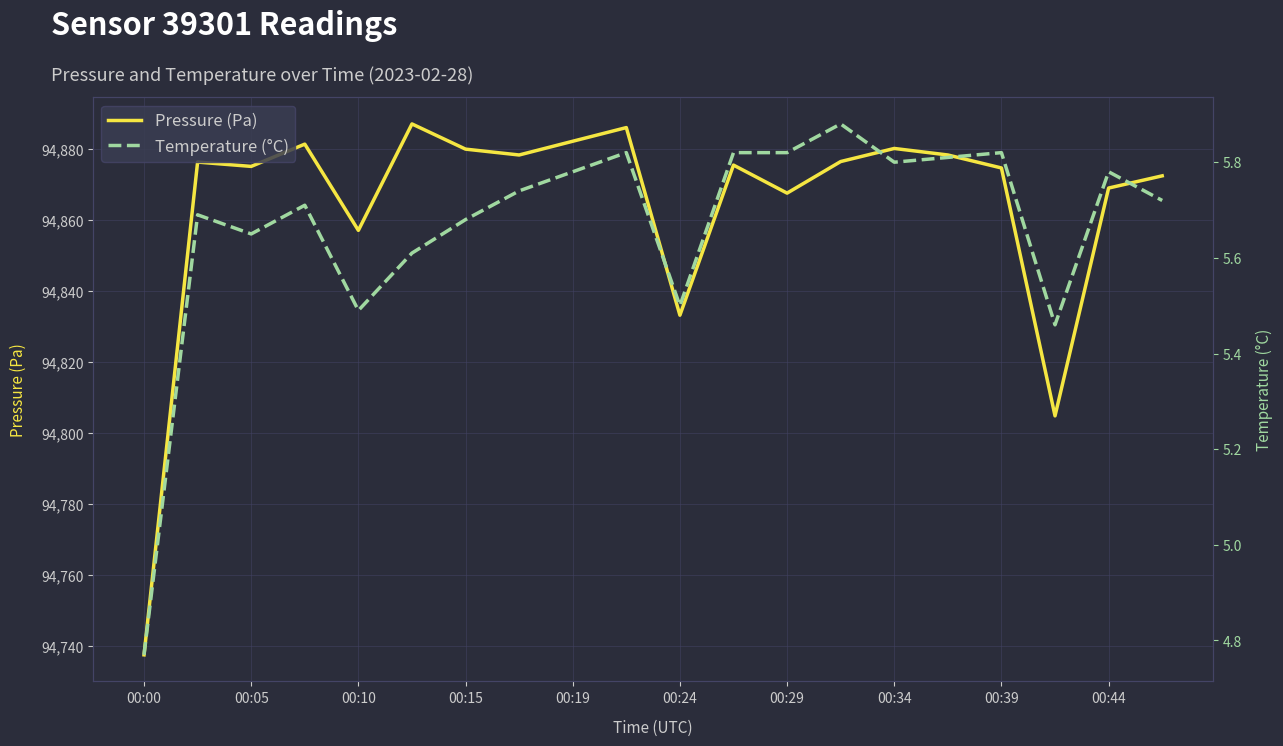

True or false: Pressure (Pa) has a value of 94869.1 at 00:44.

True